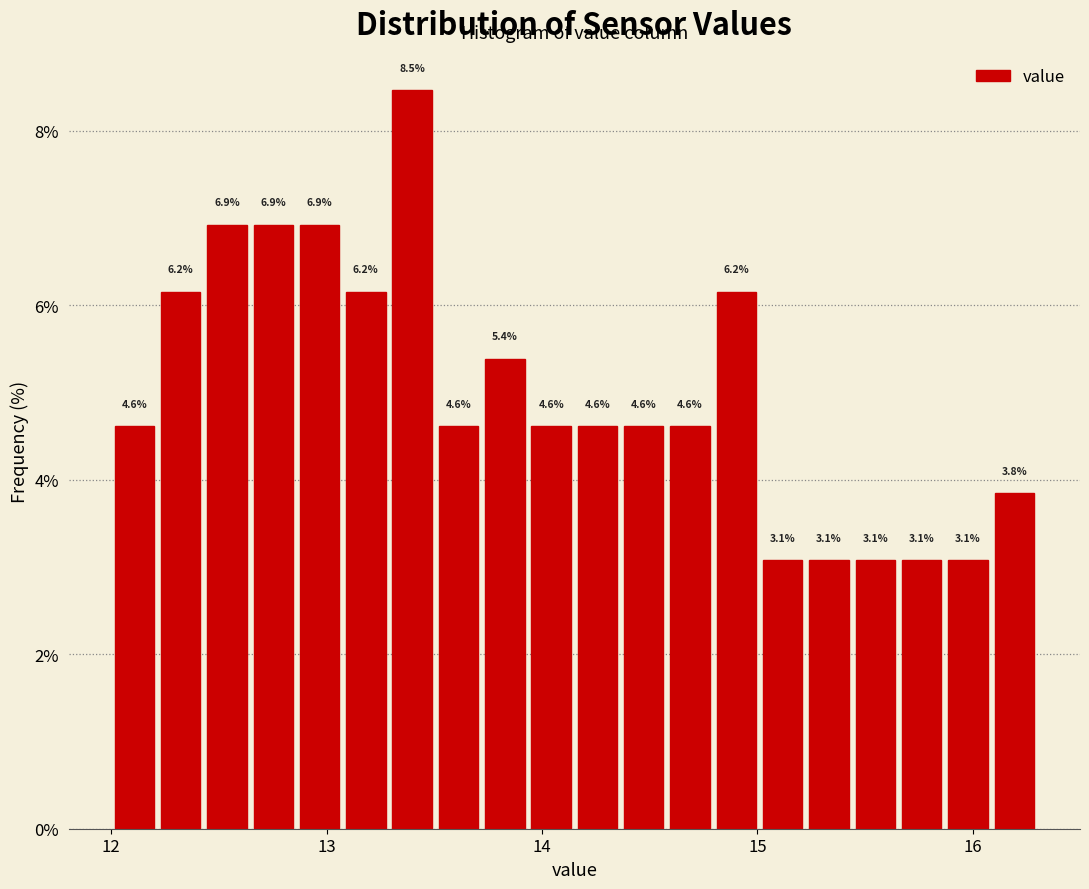

Around what value on the x-axis is the tallest bar? Give the approximate position of its centre, as read against the axis.

13.4